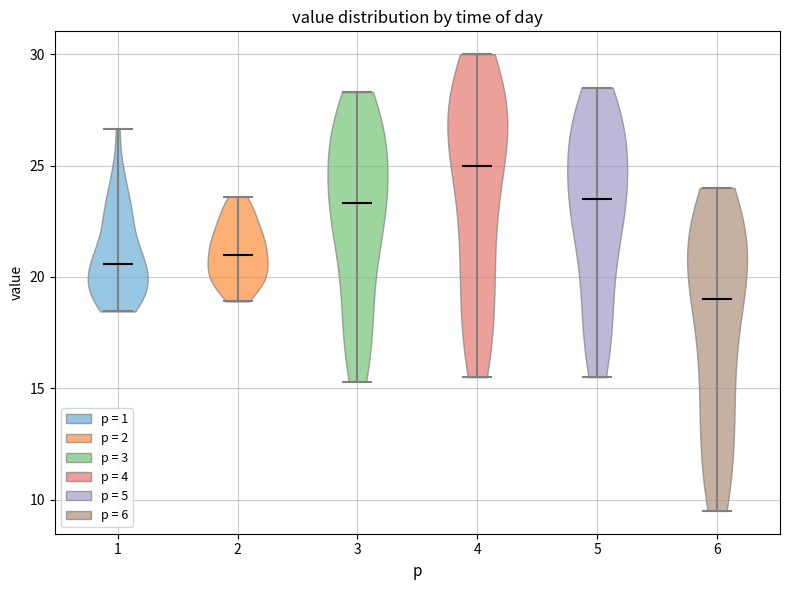

Reading left to right, read every violin against the y-axis: where its median line is, and the lowest and highest points it reaches. The values are not printed on the chart, so give them approximately, as read against the axis.

1: median line 20.5, lowest point 18.5, highest point 26.5
2: median line 21.0, lowest point 19.0, highest point 23.5
3: median line 23.5, lowest point 15.5, highest point 28.5
4: median line 25.0, lowest point 15.5, highest point 30.0
5: median line 23.5, lowest point 15.5, highest point 28.5
6: median line 19.0, lowest point 9.5, highest point 24.0